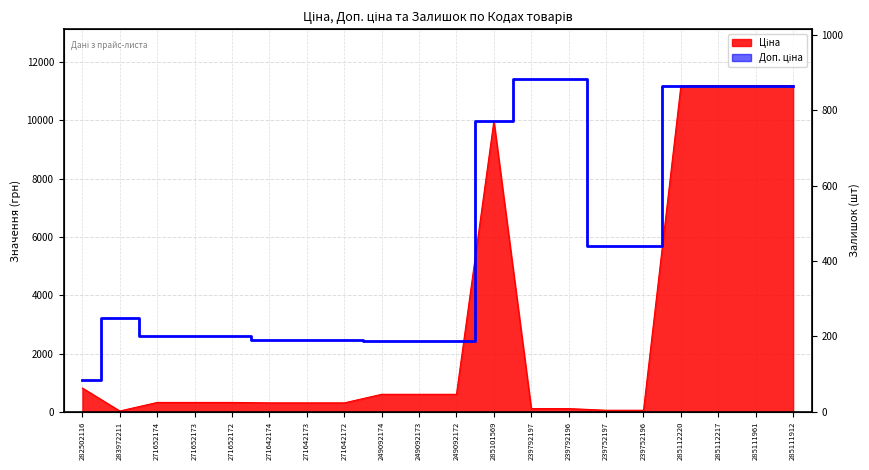

How many interior local peaks does the Доп. ціна series have?

1